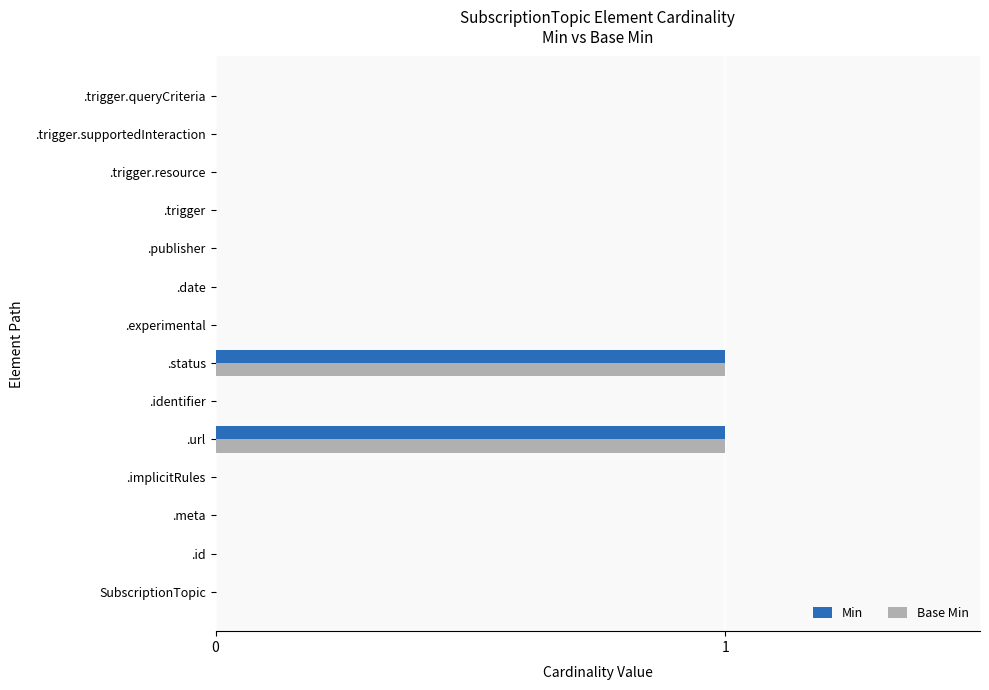

Is the value of Min at .publisher greater than the value of Base Min at .url?

No